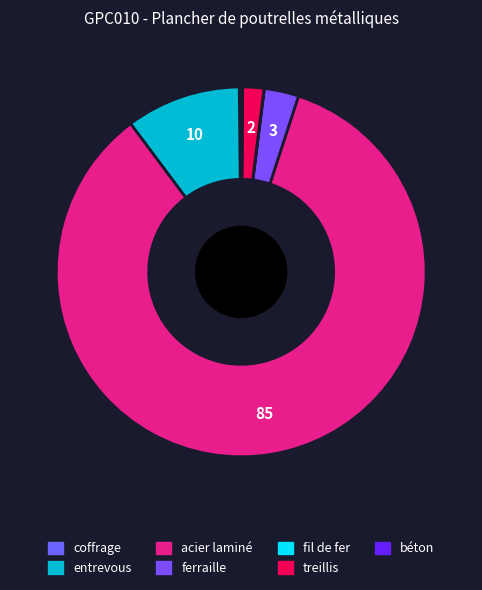

Does any single category account for the majority?

Yes